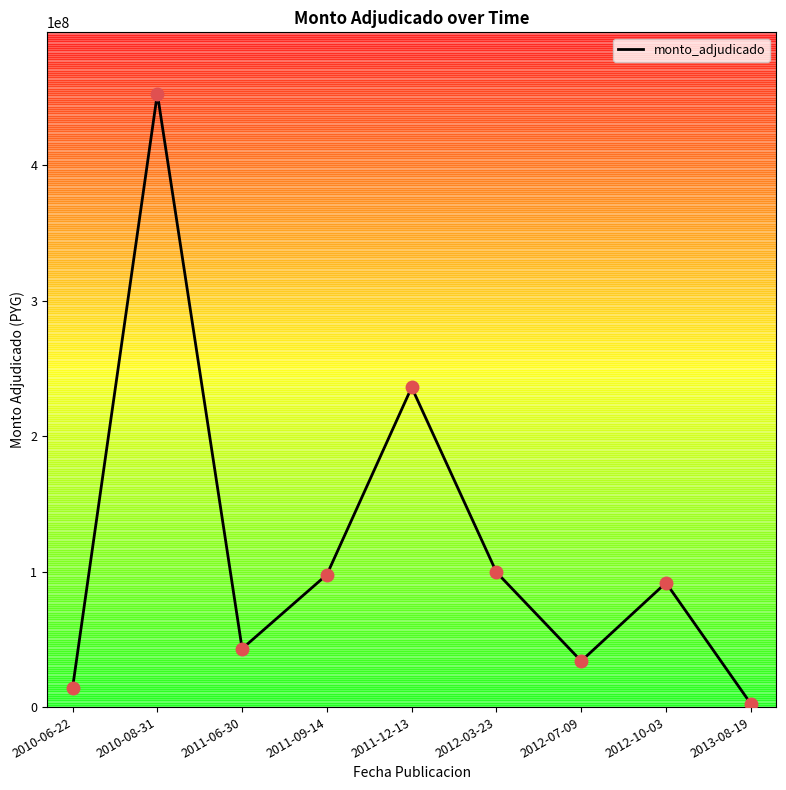

Count the number of categories in the chart.

9